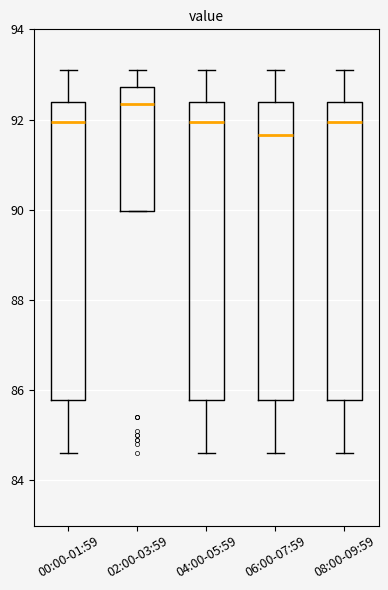

Which box has the lowest median line?

06:00-07:59